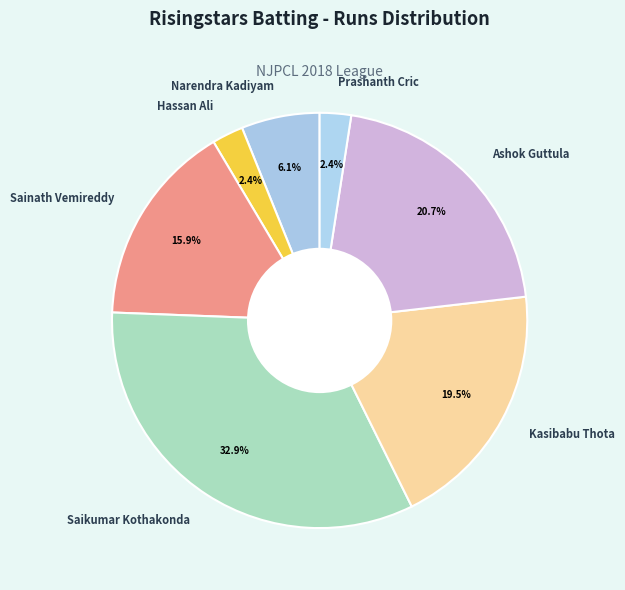

Which slice is the largest?

Saikumar Kothakonda